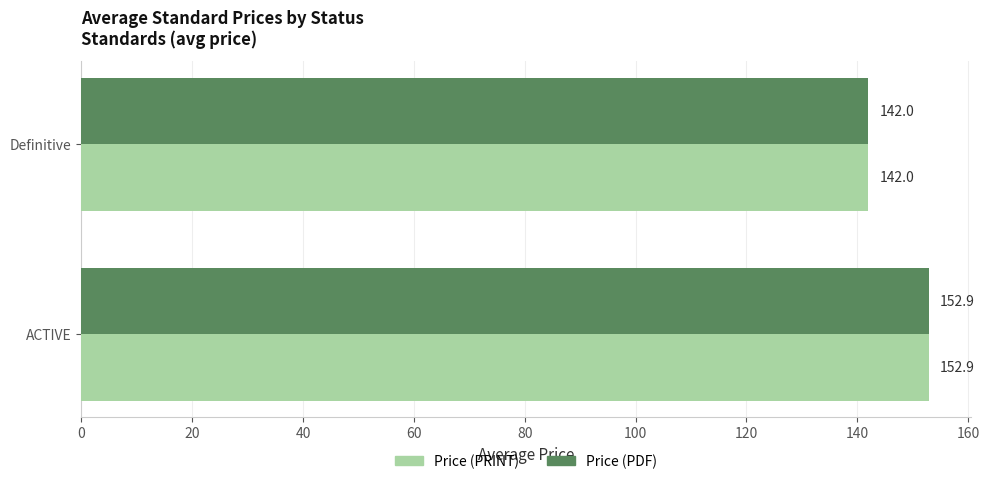

What is the approximate value of Price (PDF) at ACTIVE?

152.9